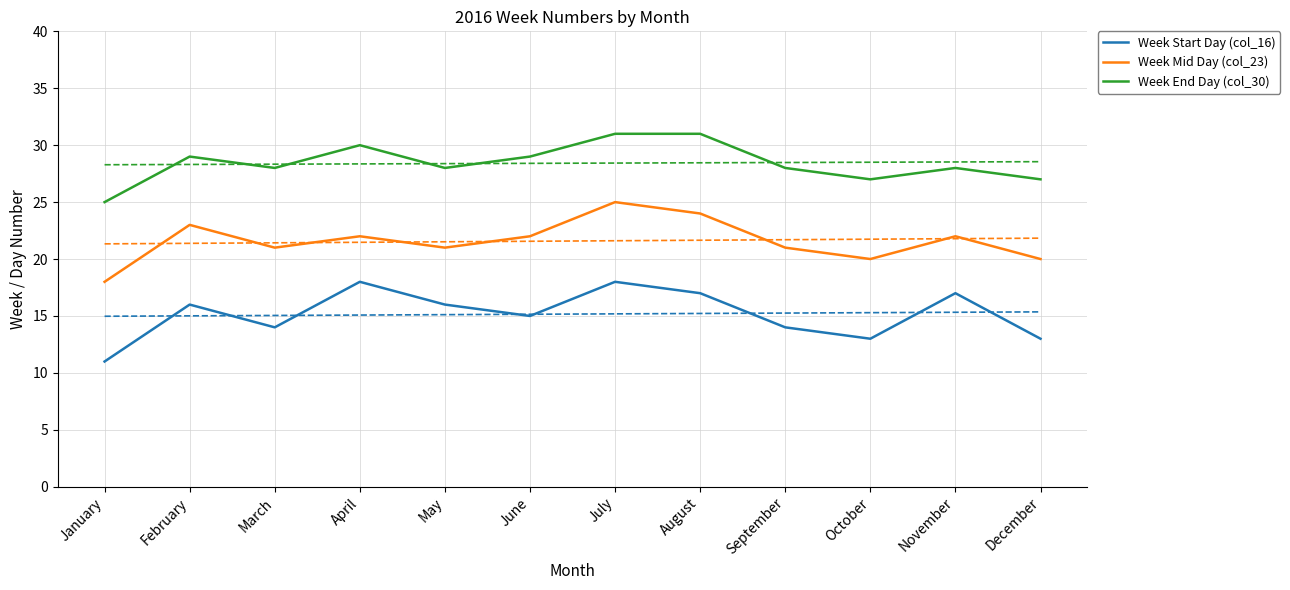

The value of Week Mid Day (col_23) at March is 21. True or false?

True